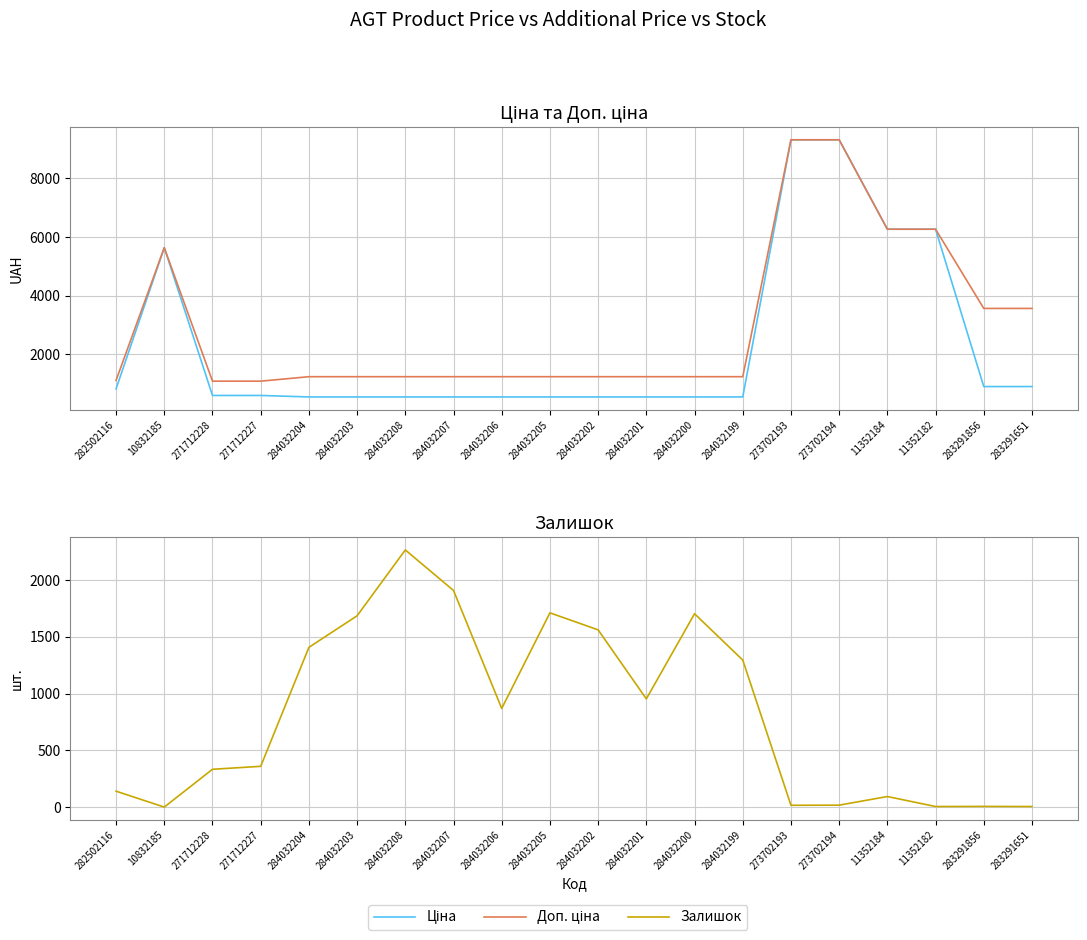

Rank the series by their average value, from lowest to highest.

Залишок, Ціна, Доп. ціна